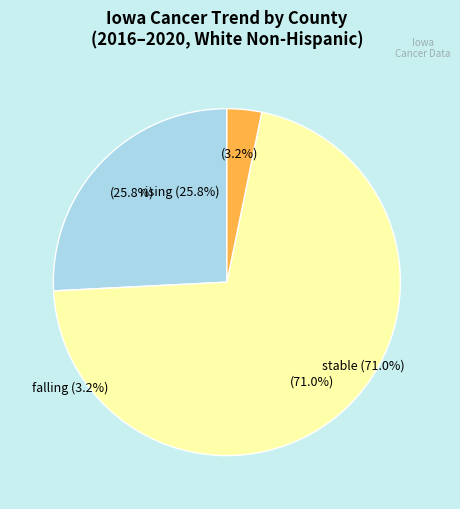

To the nearest percent, what percentage of the pie is stable?

71%